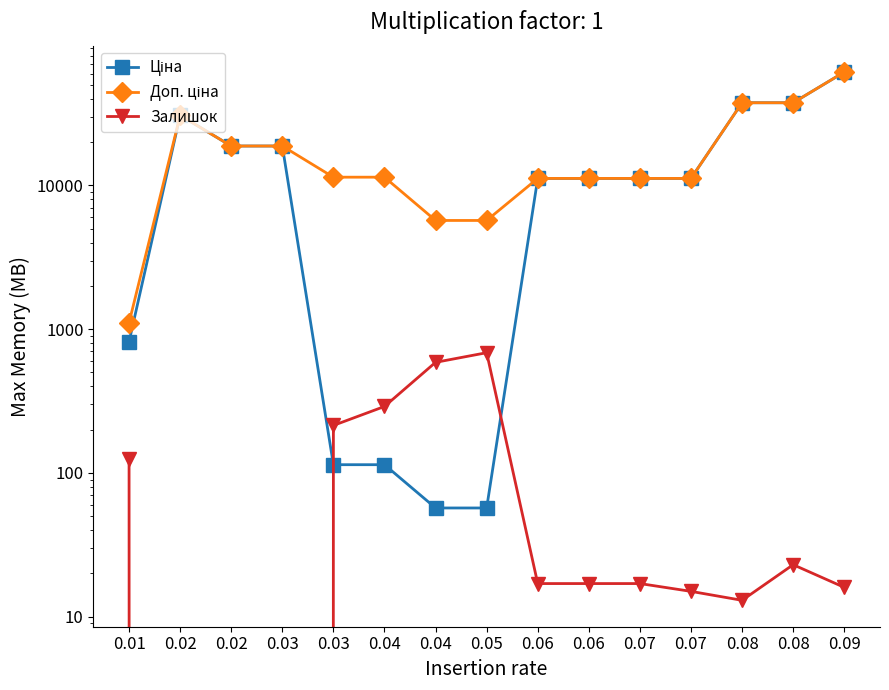

True or false: Ціна and Доп. ціна intersect in this chart.

False